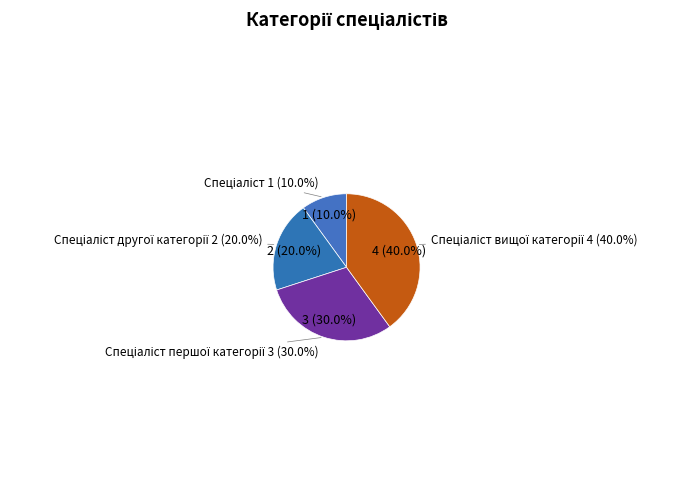

To the nearest percent, what is the difference between the Спеціаліст другої категорії and Спеціаліст першої категорії slice percentages?

10%